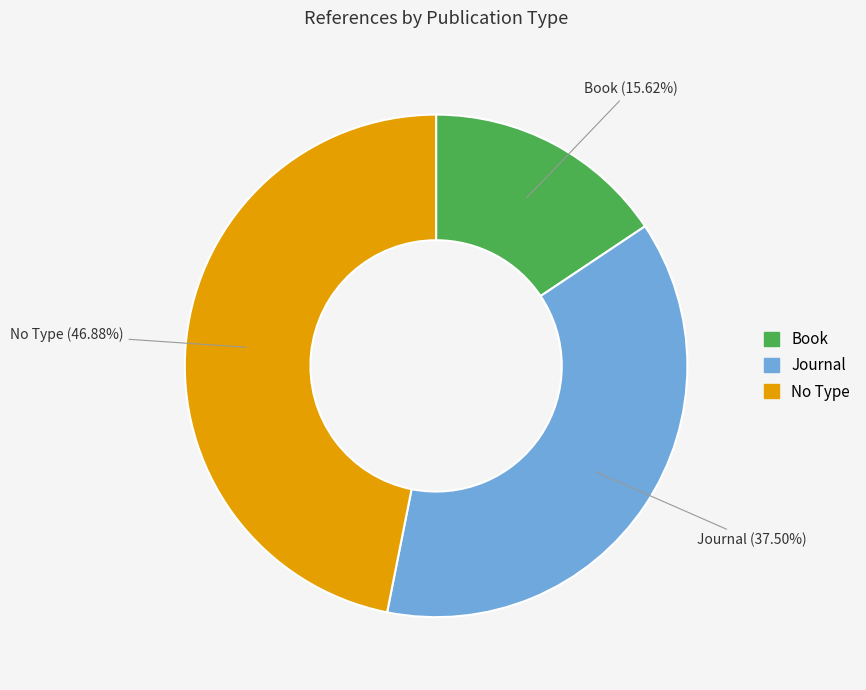

Is there any slice that represents more than half of the pie?

No